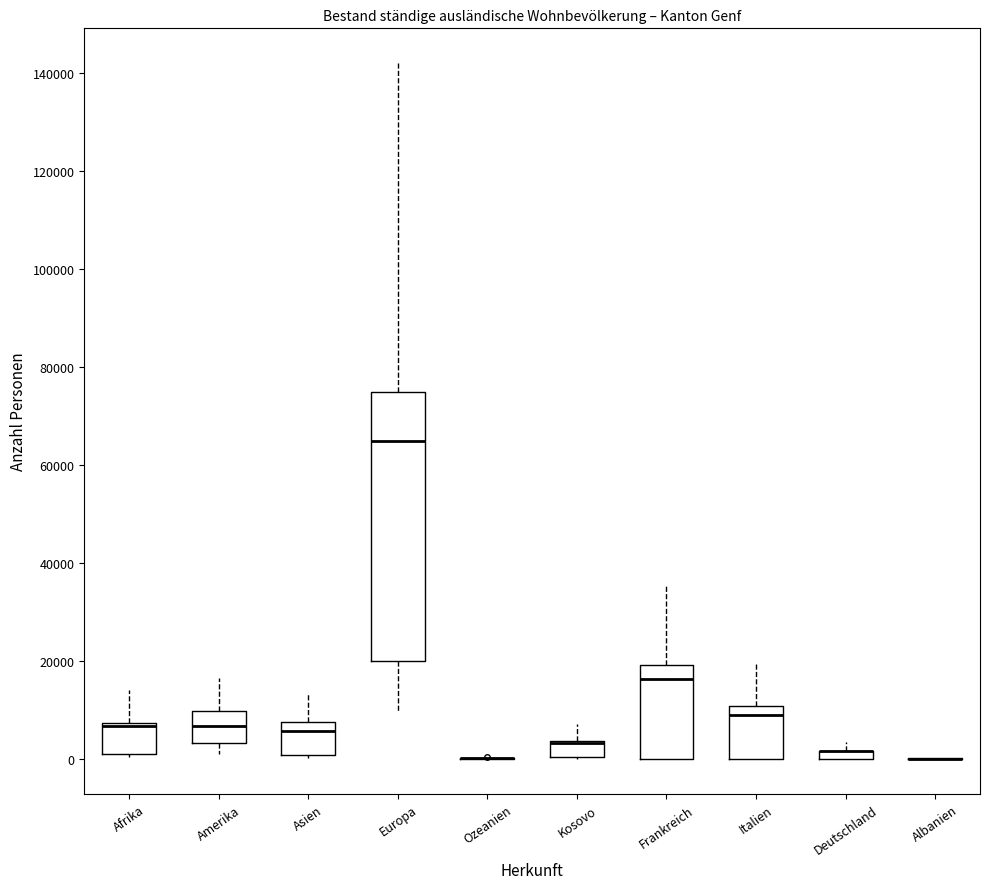

Which box is the tallest, from its lower edge to its upper edge?

Europa